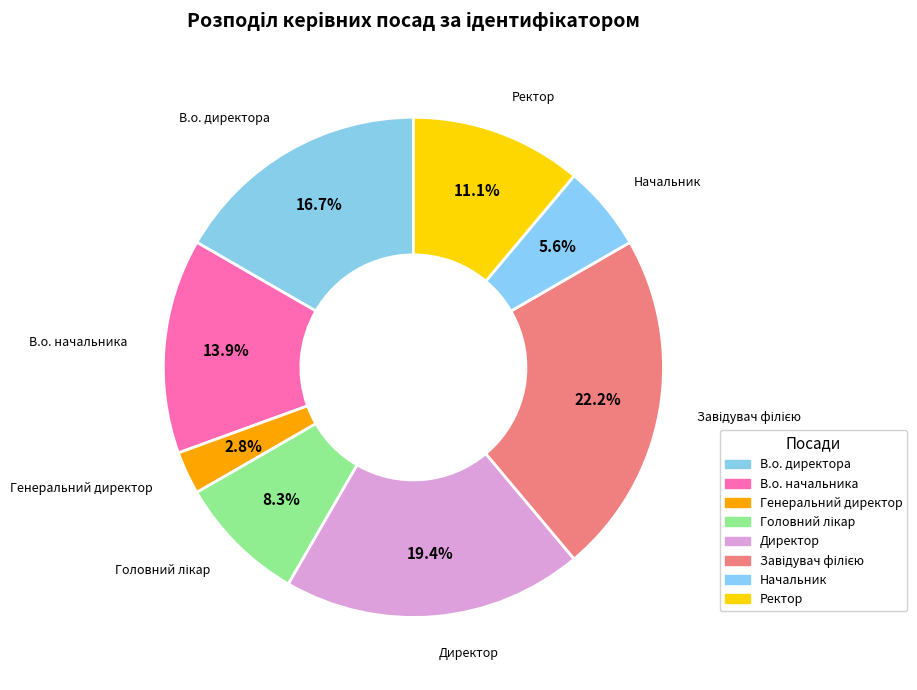

What is the change in value from В.о. директора to Генеральний директор?

-5